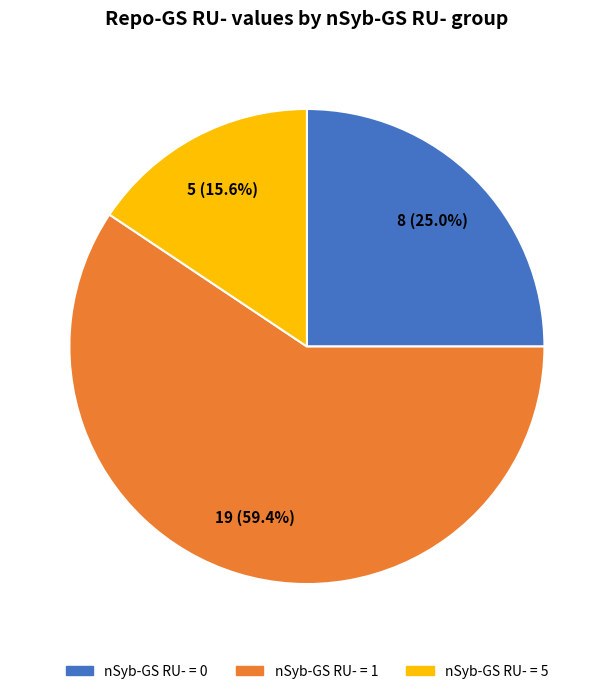

To the nearest percent, what is the average slice percentage?

33%